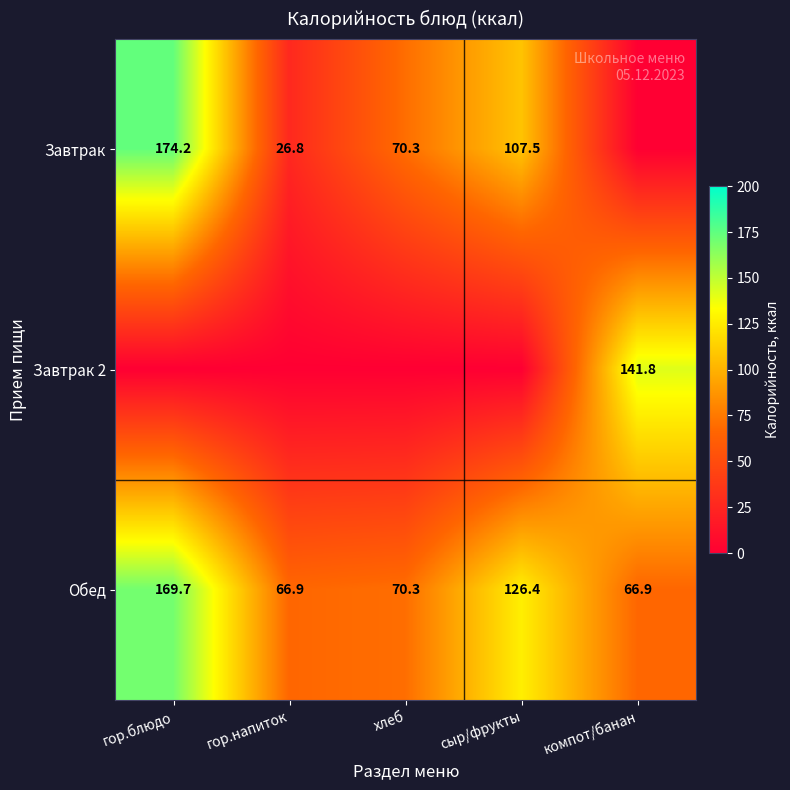

At which label is Обед closest to 118?

сыр/фрукты